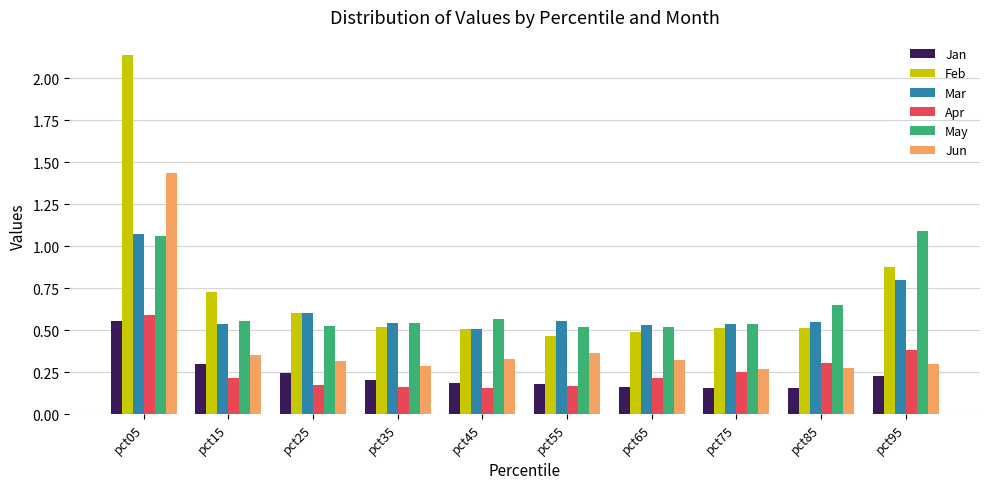

At which label does Feb reach its peak?

pct05